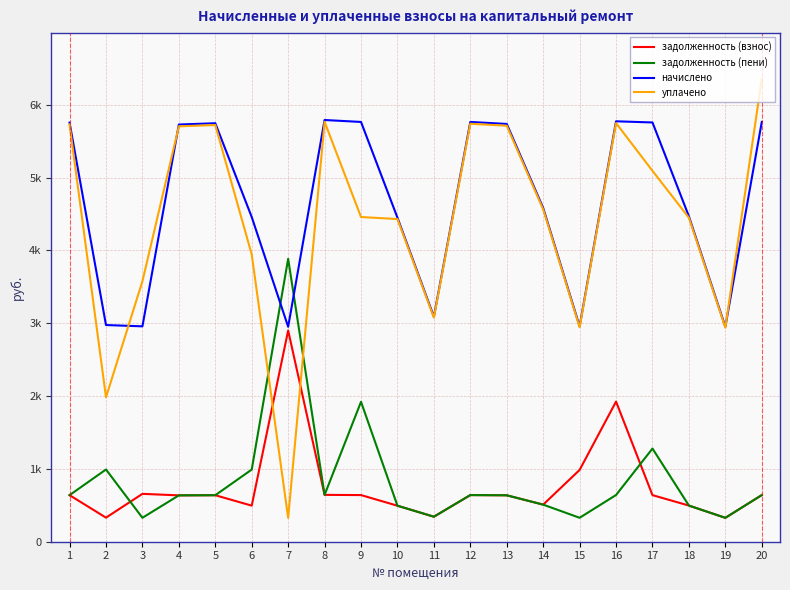

The value of задолженность (взнос) at 16 is 2653.3. True or false?

False